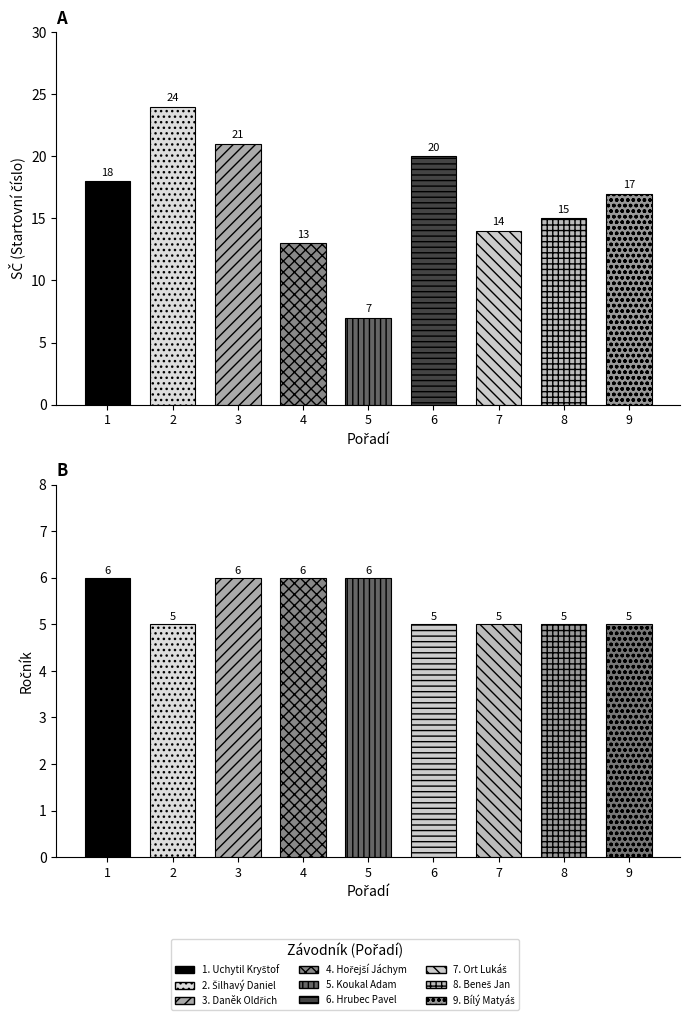

What position from the left is Uchytil Kryštof?

1